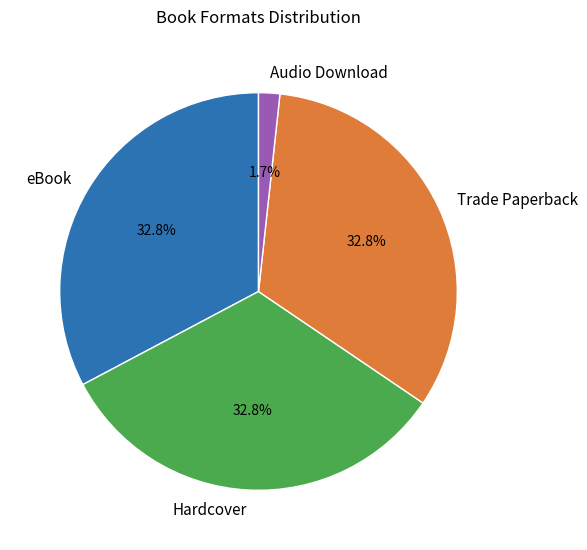

Which category has the smallest portion of the pie?

Audio Download